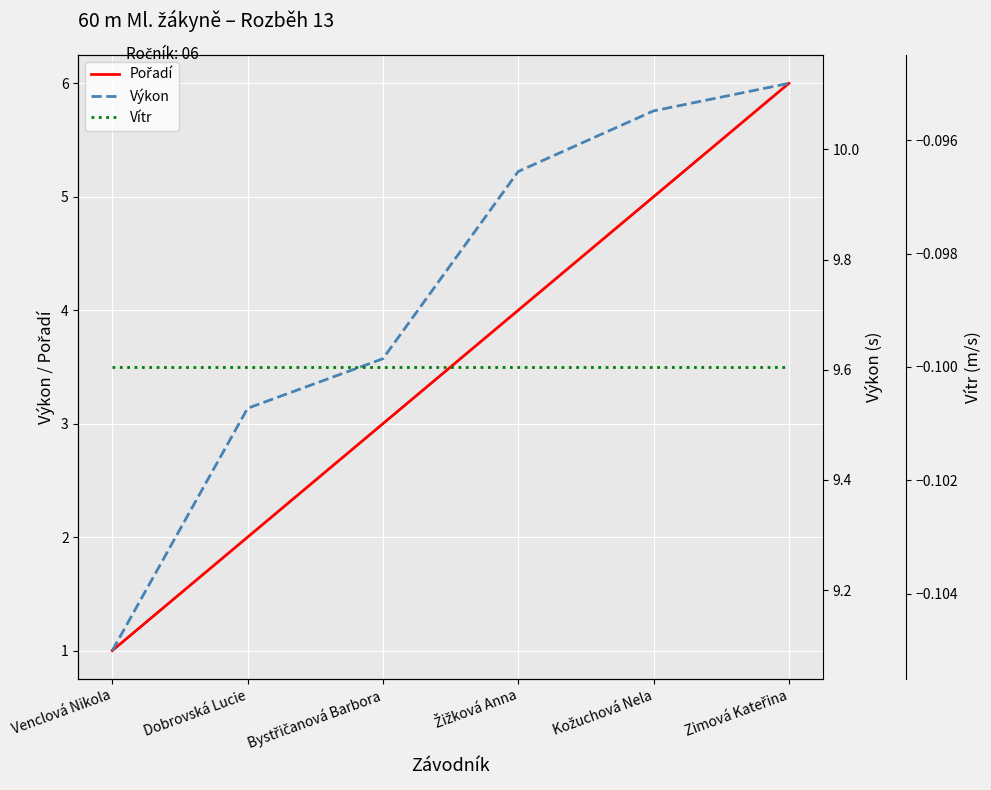

True or false: Vítr and Pořadí intersect in this chart.

False